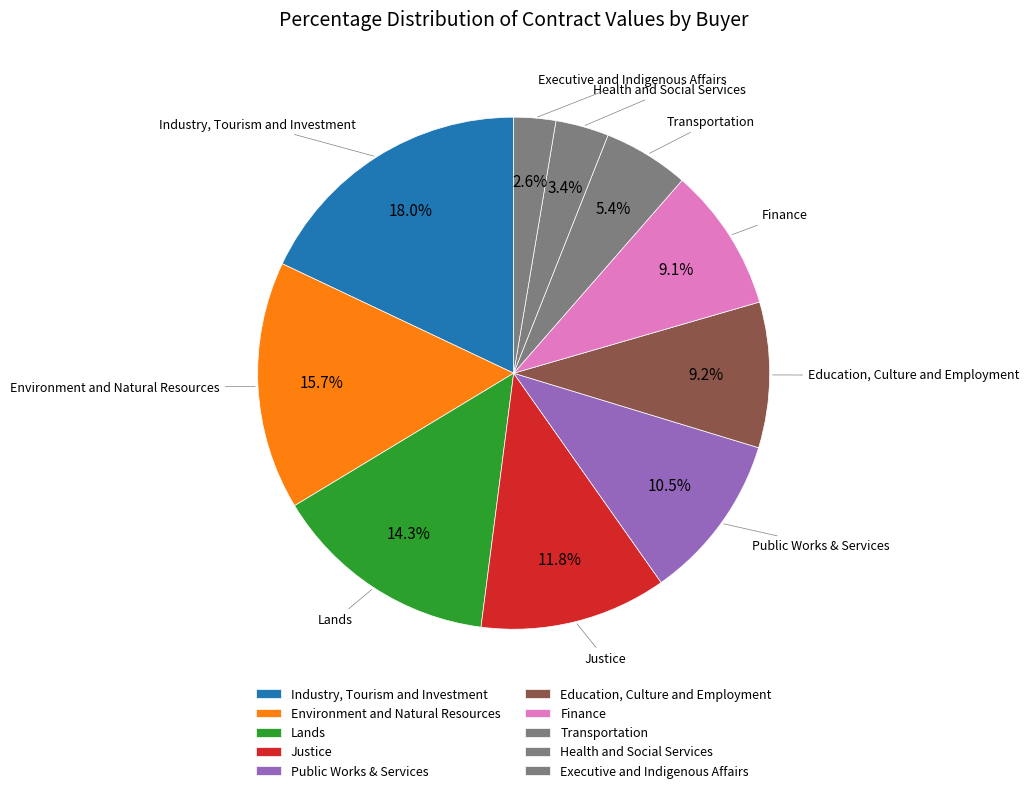

How many slices are in this pie chart?

10